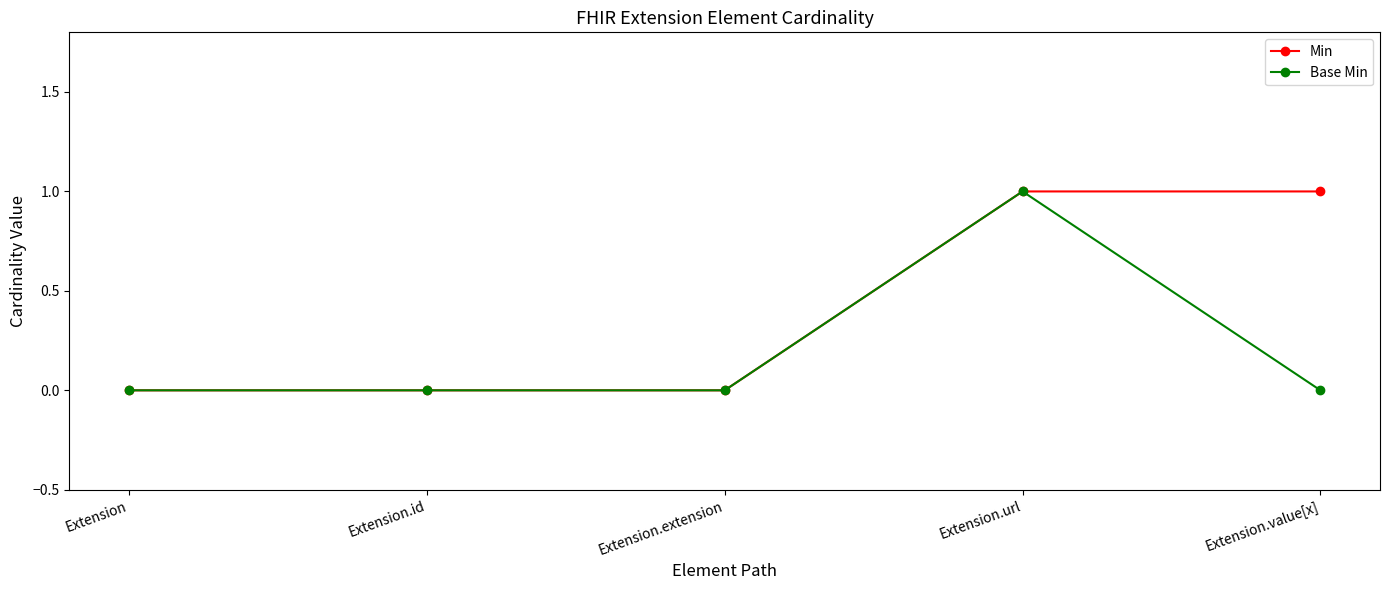

Count the Min values in the range 0 to 1.

5